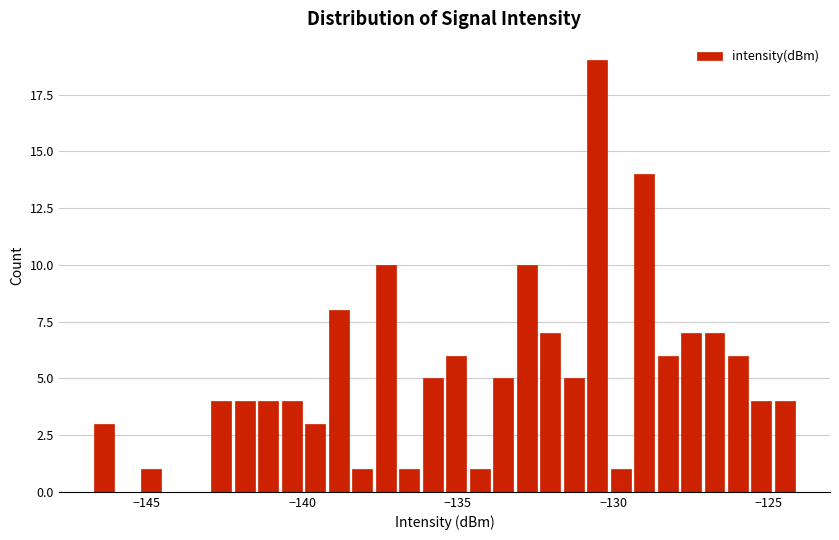

Read against the x-axis, roughly where is the centre of the tallest bar?

-130.5